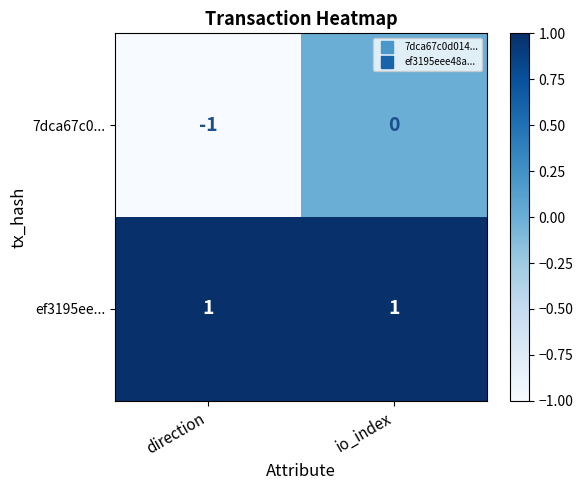

Rank the series by their maximum value, from lowest to highest.

7dca67c0..., ef3195ee...